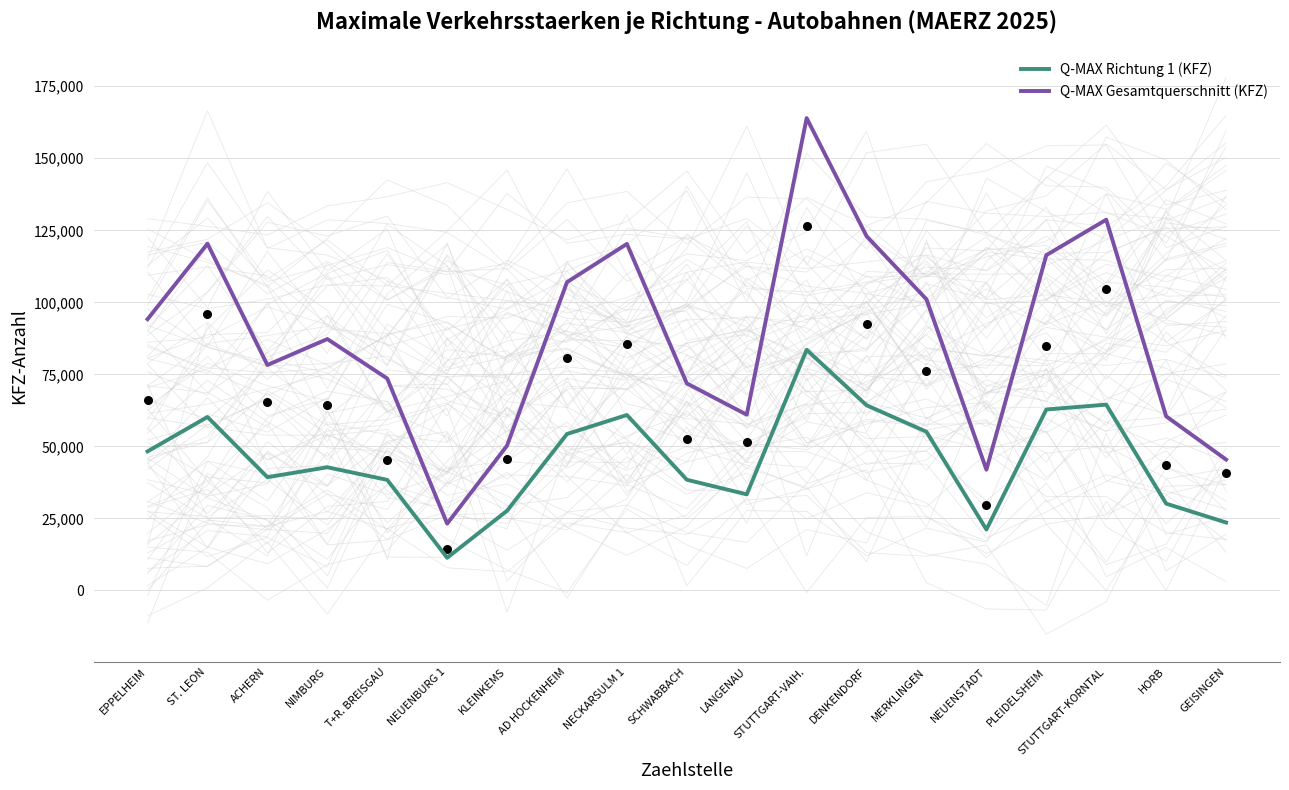

What is the total value across all series at LANGENAU?

94365